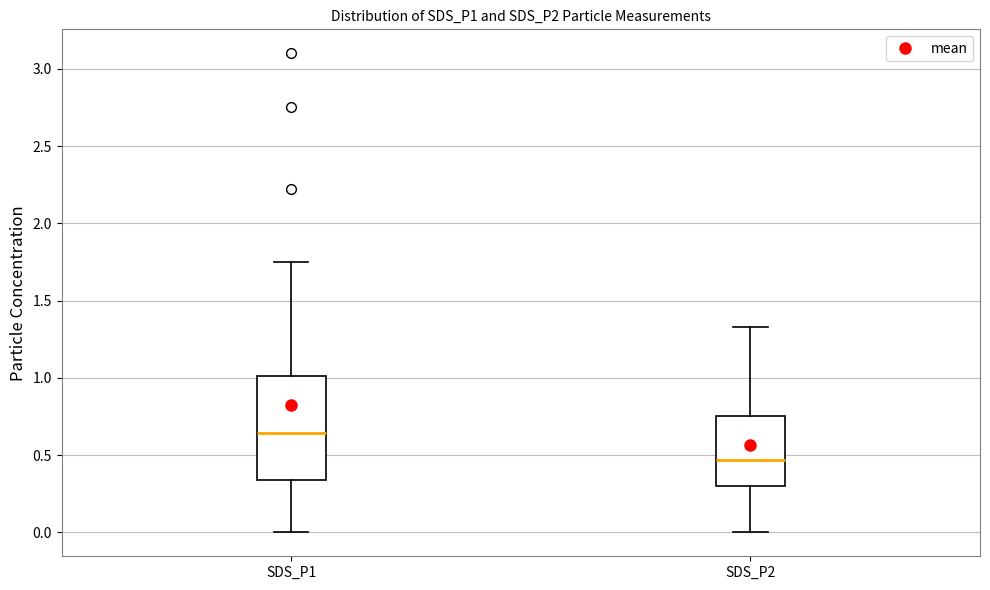

Which box's median line is the lowest?

SDS_P2